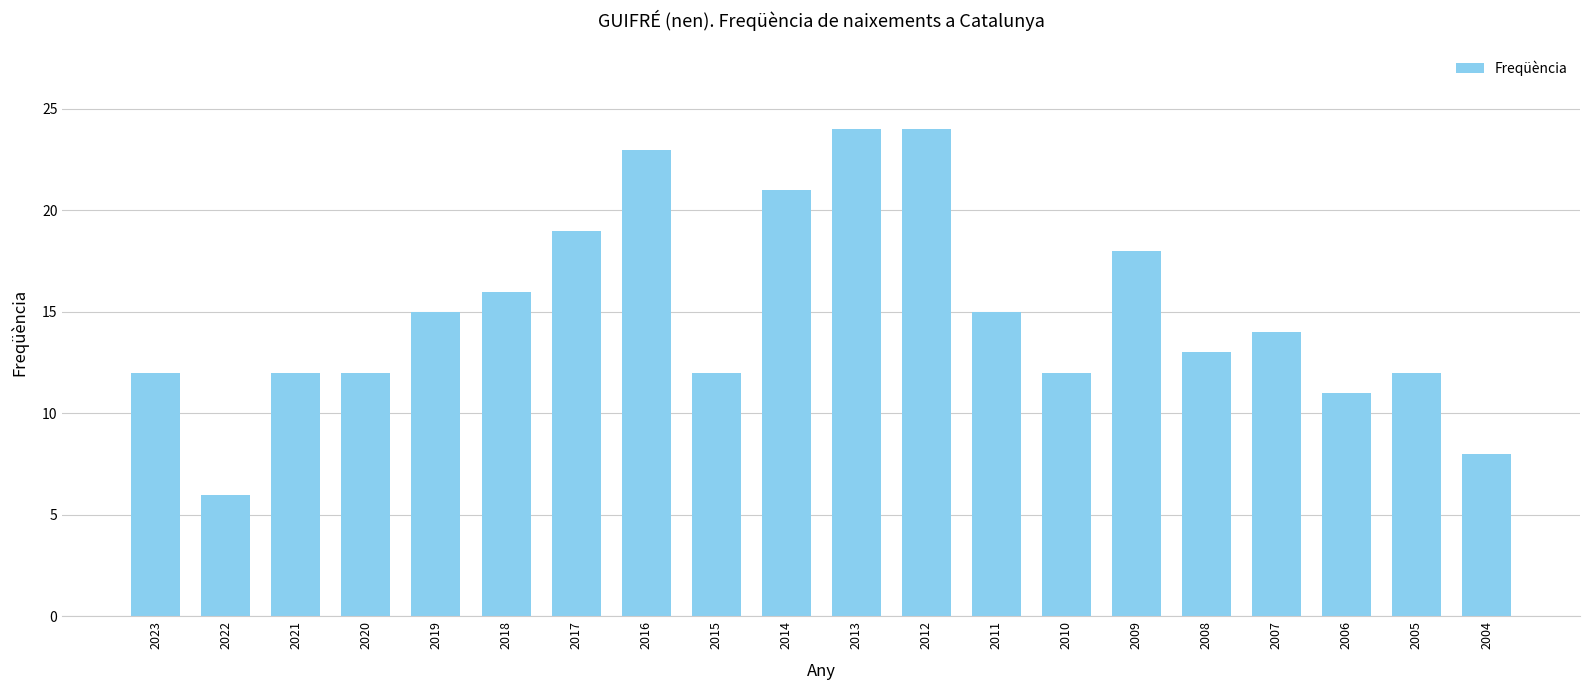

What is the value of the 19th bar from the left?

12